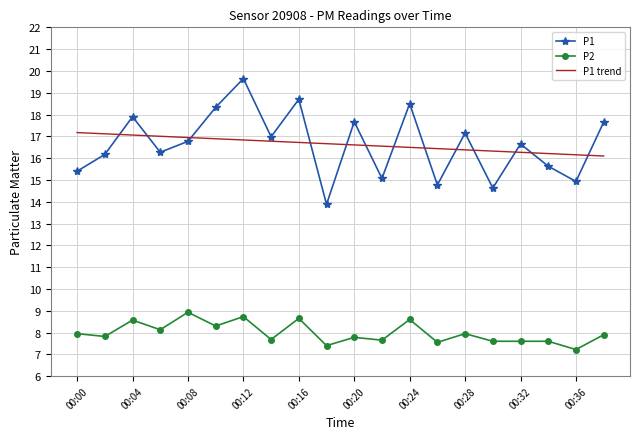

Rank the series by their maximum value, from highest to lowest.

P1, P1 trend, P2